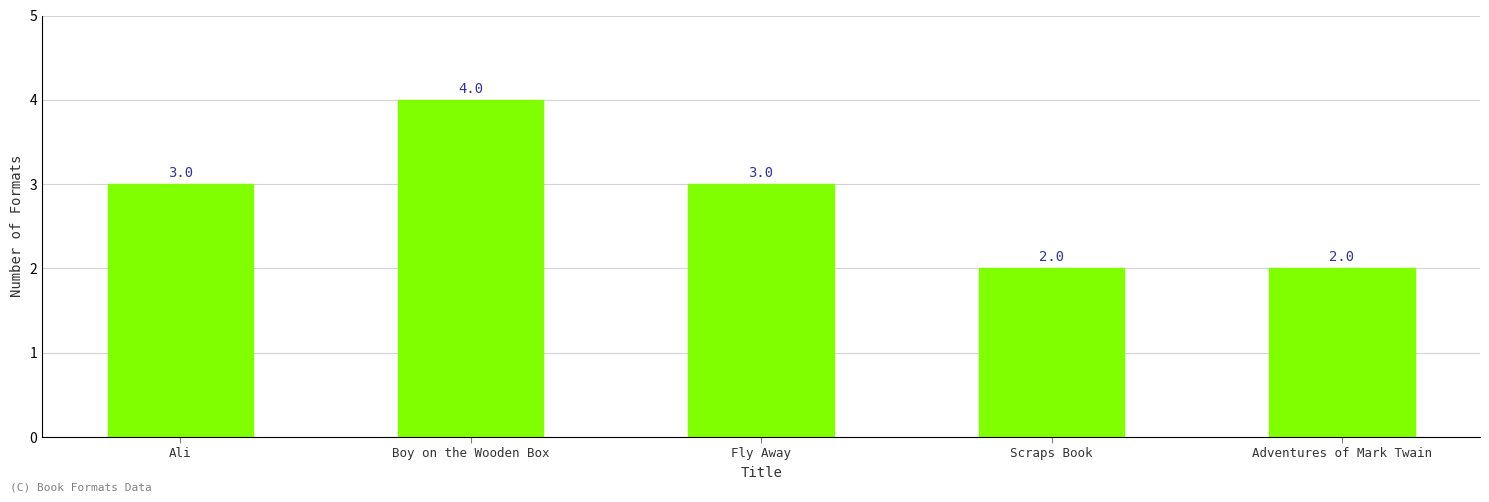

Reading left to right, extract all data points from this chart.

3	4	3	2	2